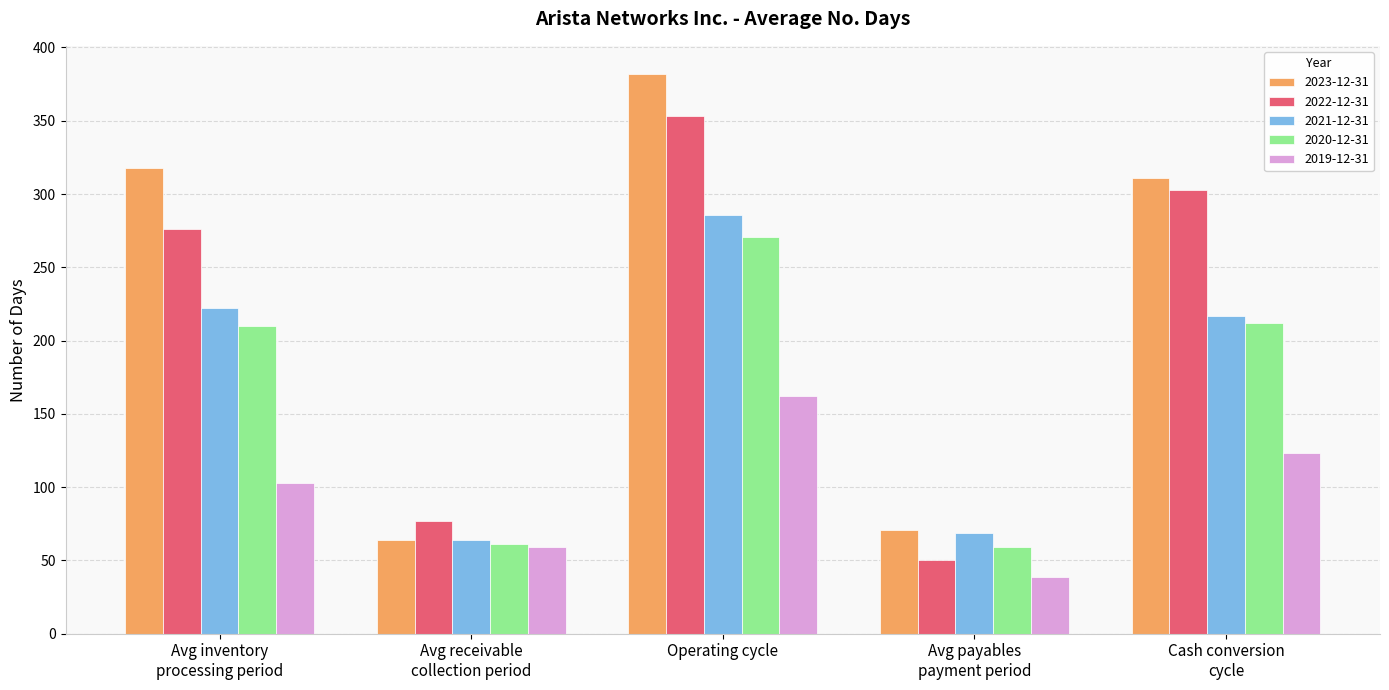

At which label does 2022-12-31 reach its peak?

Operating cycle